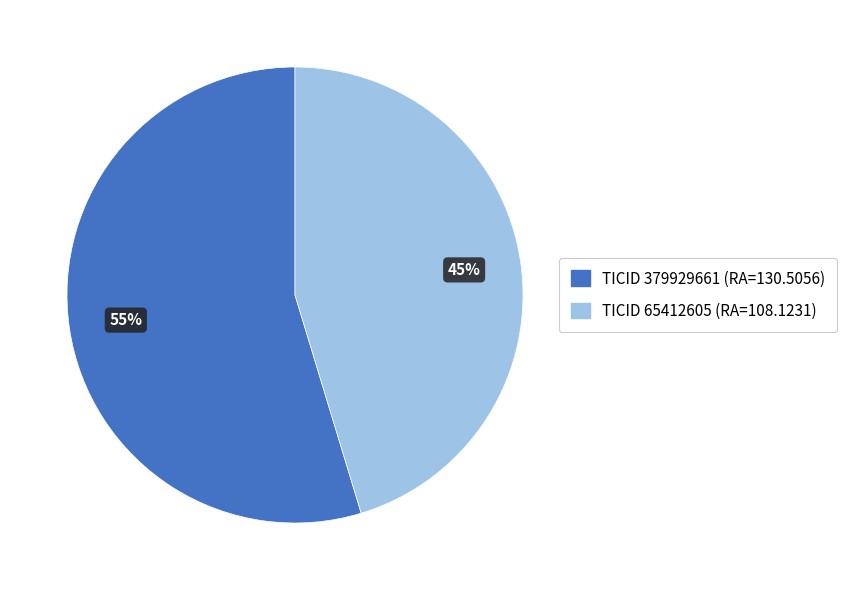

Between TICID 379929661 (RA=130.5056) and TICID 65412605 (RA=108.1231), which is larger?

TICID 379929661 (RA=130.5056)